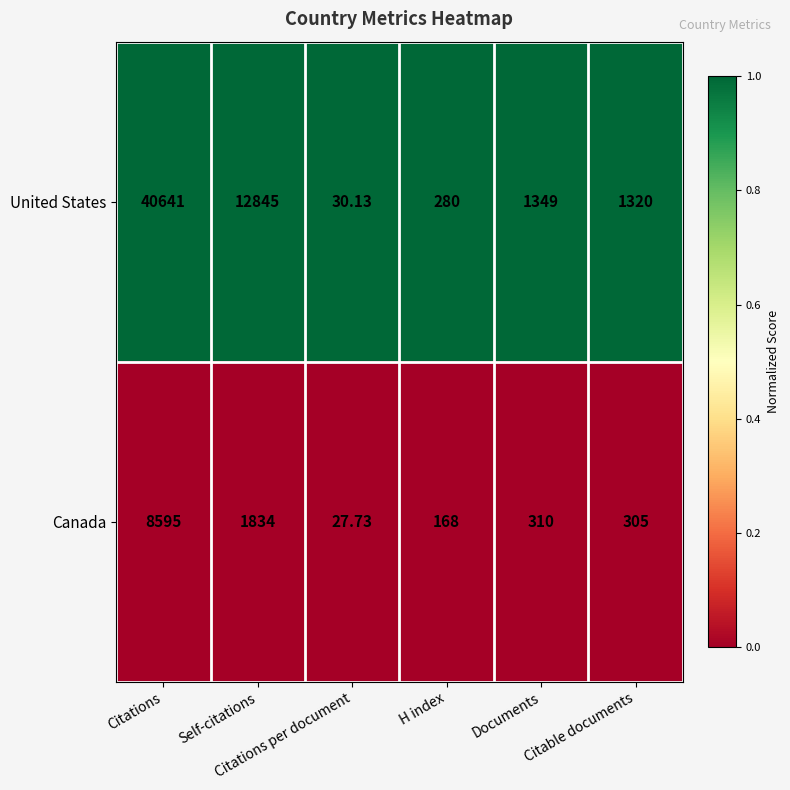

Rank the series by their maximum value, from lowest to highest.

Canada, United States